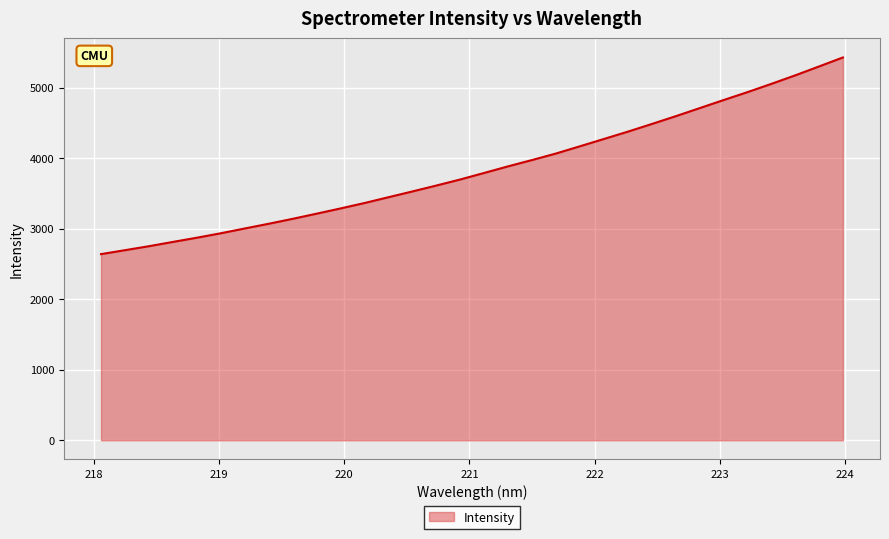

What is the smallest value displayed?

2640.8